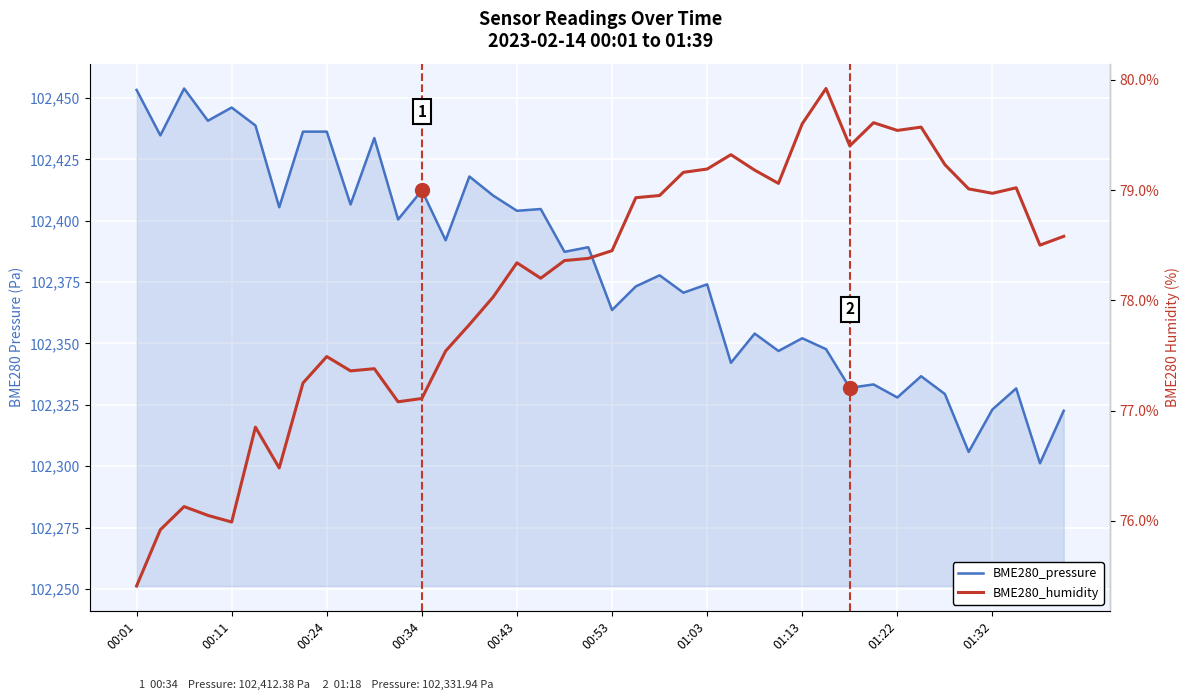

Reading left to right, transcribe all the data shown in this chart.

BME280_pressure: 102453.3	102434.8	102453.9	102440.8	102446.1	102438.8	102405.5	102436.3	102436.3	102406.6	102433.7	102400.5	102412.4	102392.0	102418.0	102410.2	102404.1	102404.8	102387.3	102389.2	102363.6	102373.2	102377.8	102370.7	102374.1	102342.1	102354.0	102346.9	102352.1	102347.7	102331.9	102333.3	102328.0	102336.7	102329.4	102305.8	102323.1	102331.7	102301.2	102322.6
BME280_humidity: 75.4	75.9	76.1	76.0	76.0	76.8	76.5	77.2	77.5	77.4	77.4	77.1	77.1	77.5	77.8	78.0	78.3	78.2	78.4	78.4	78.5	78.9	79.0	79.2	79.2	79.3	79.2	79.1	79.6	79.9	79.4	79.6	79.5	79.6	79.2	79.0	79.0	79.0	78.5	78.6